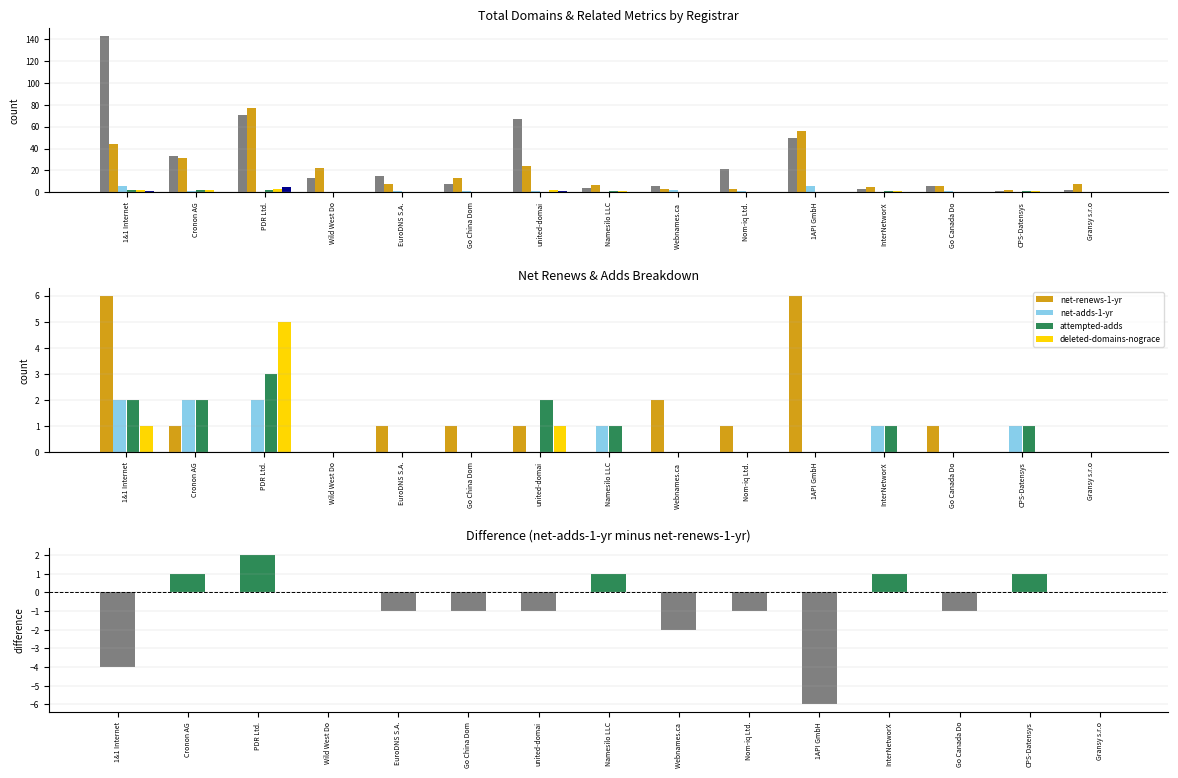

What is the spread (max minus min) of values at Wild West Do?

22